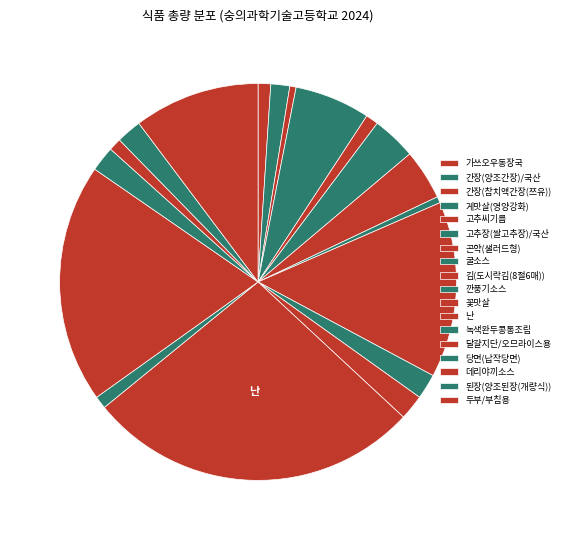

What percentage do 데리야끼소스 and 고추장(쌀고추장)/국산 together represent?

4.6%